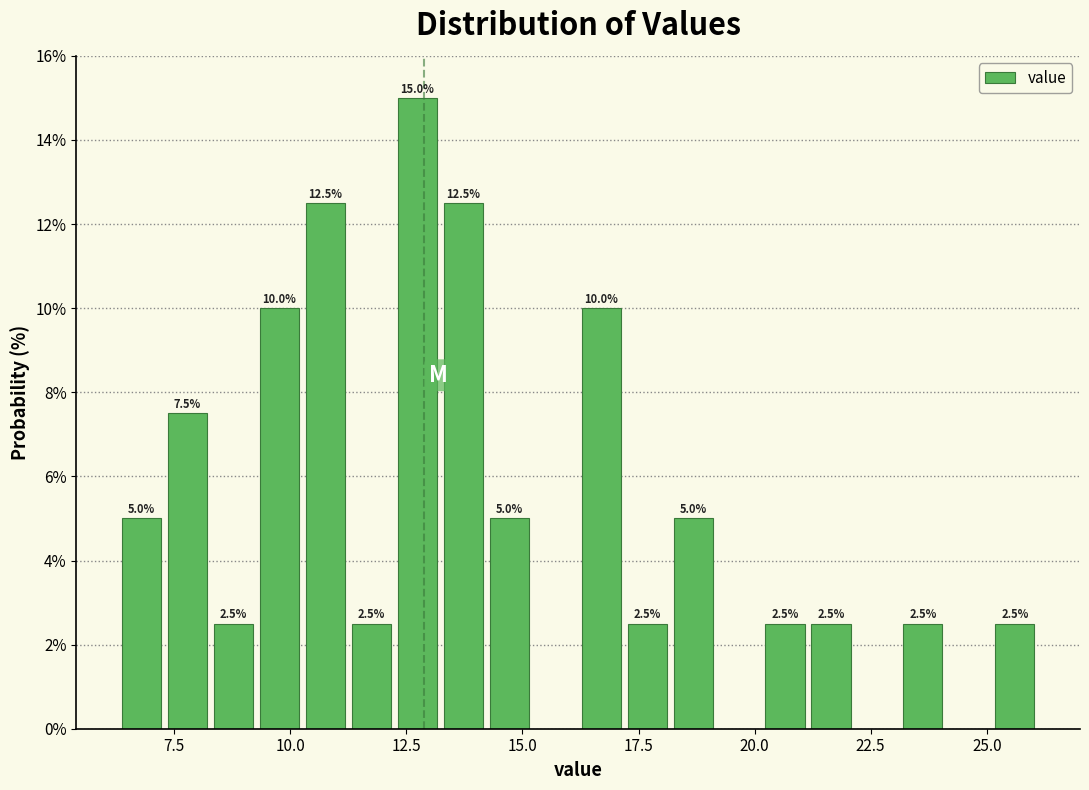

Read against the x-axis, roughly where is the centre of the tallest bar?

12.5